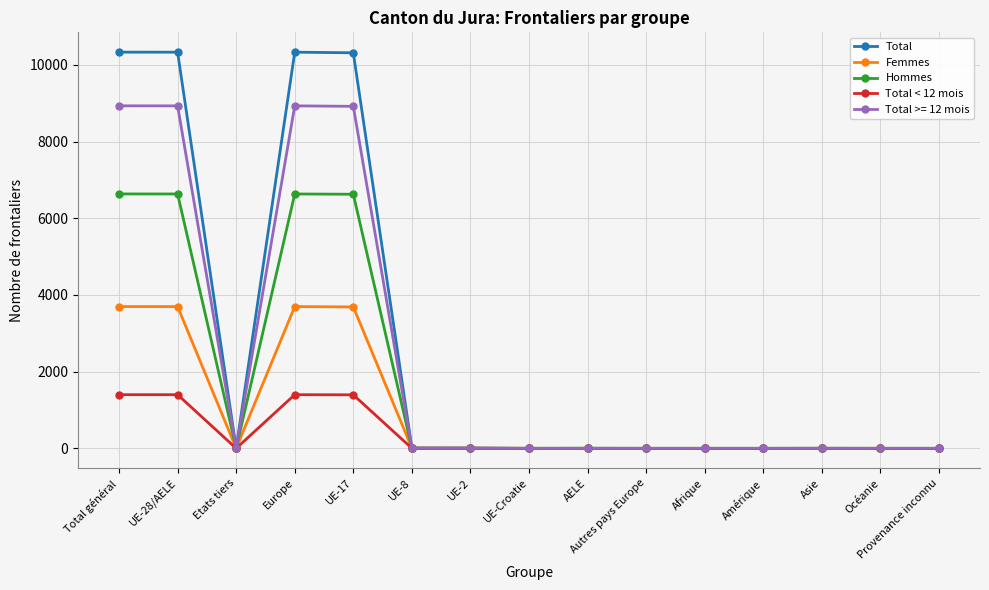

What is the sum of all Total values?

41335